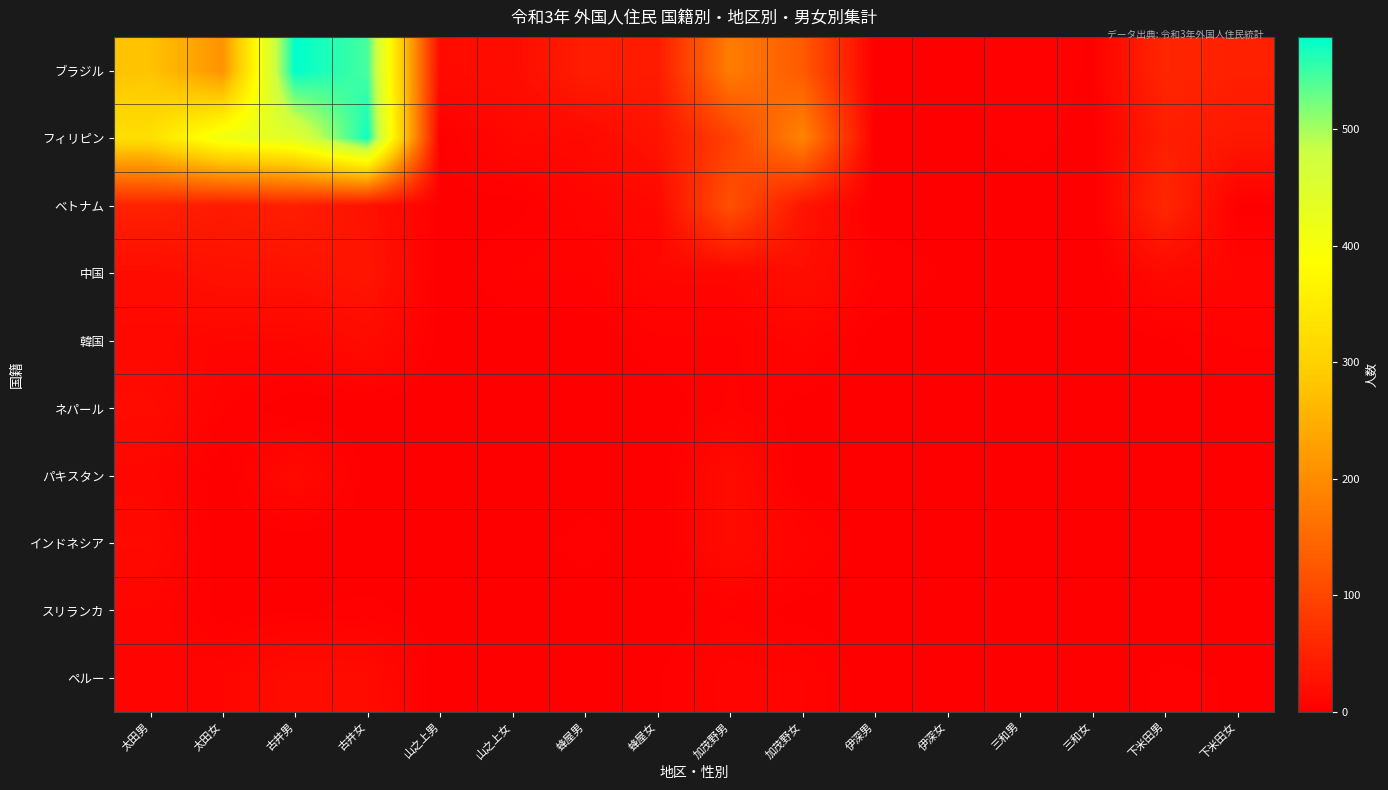

Between 古井男 and 下米田男, which is larger?

古井男